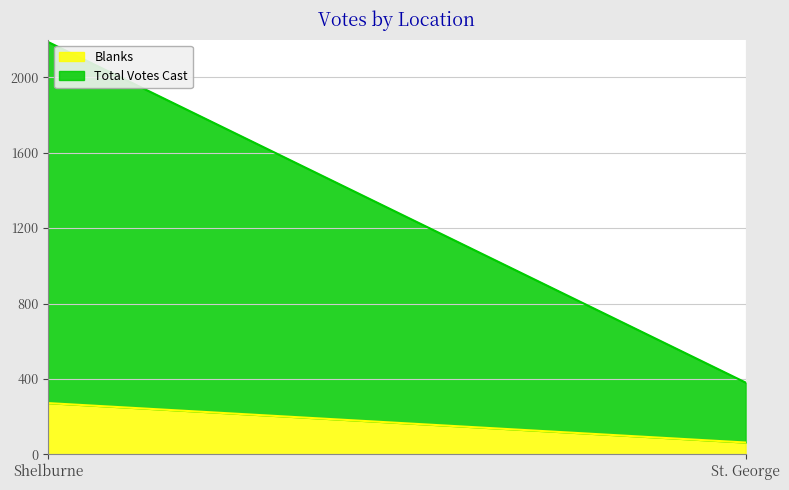

What is the minimum value shown in the chart?

63